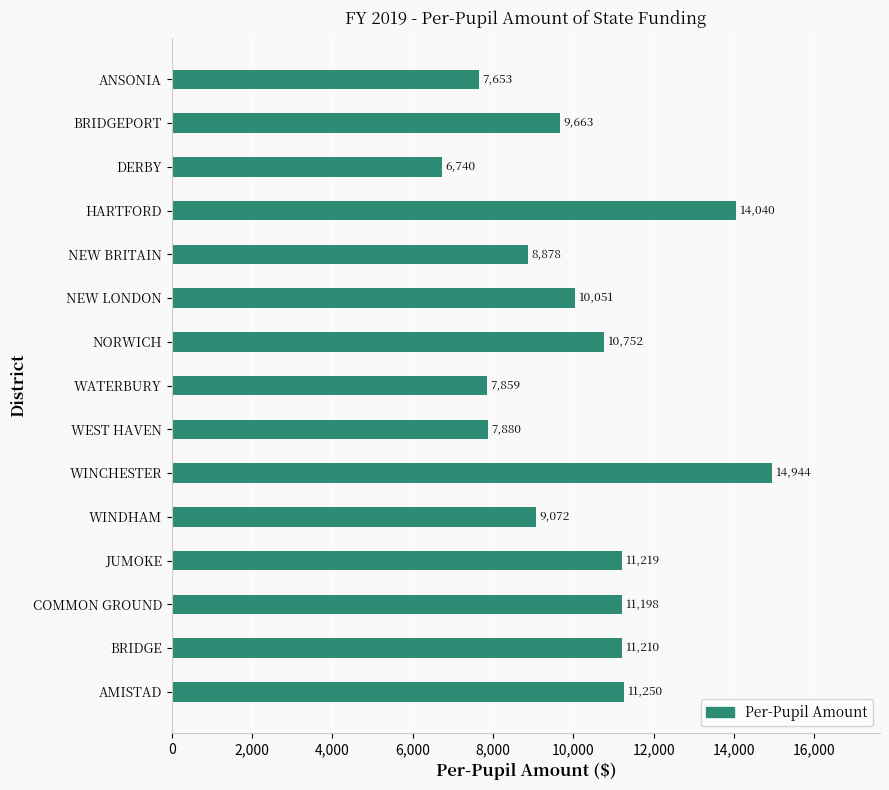

Does the chart contain stacked bars?

No